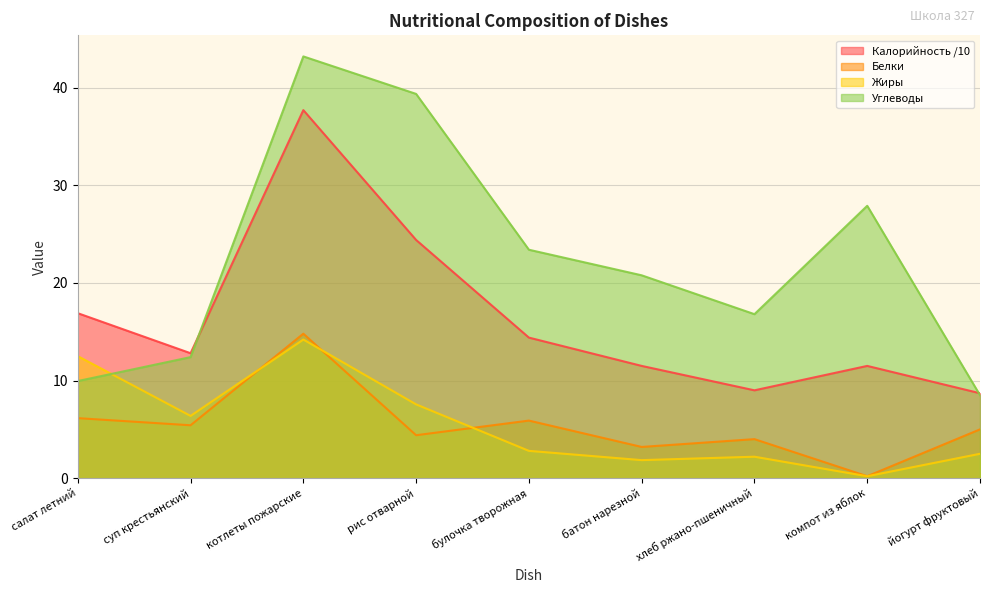

True or false: Калорийность and Углеводы intersect in this chart.

True